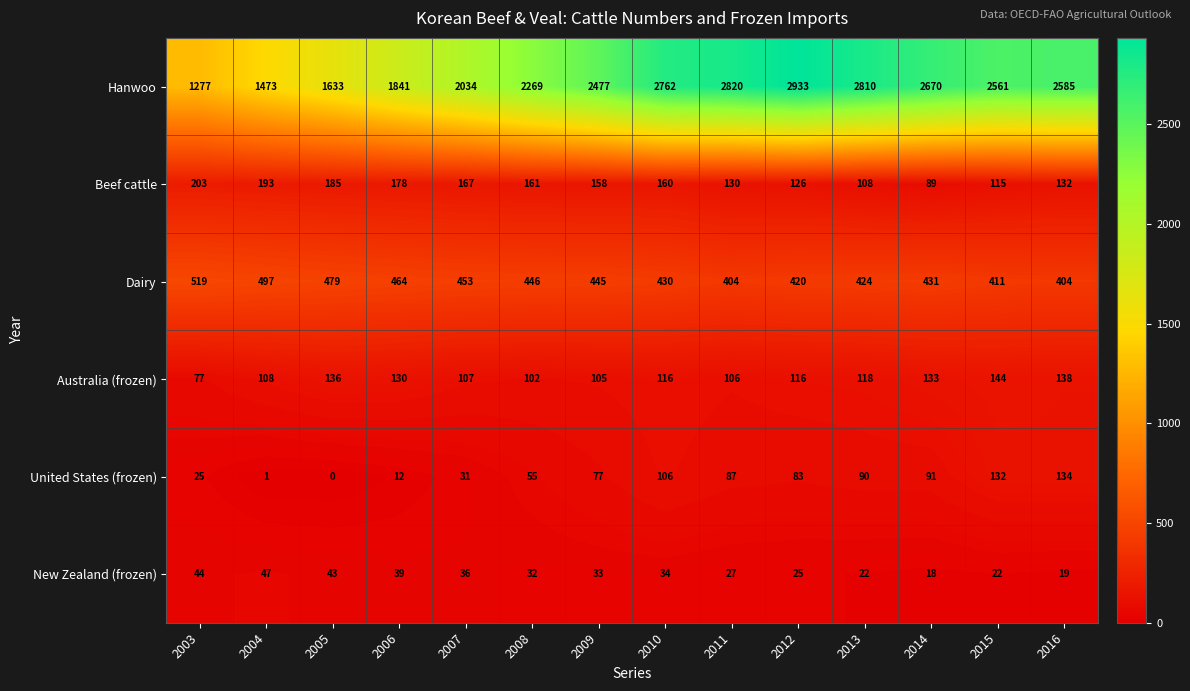

What is the total value across all series at 2013?

3572